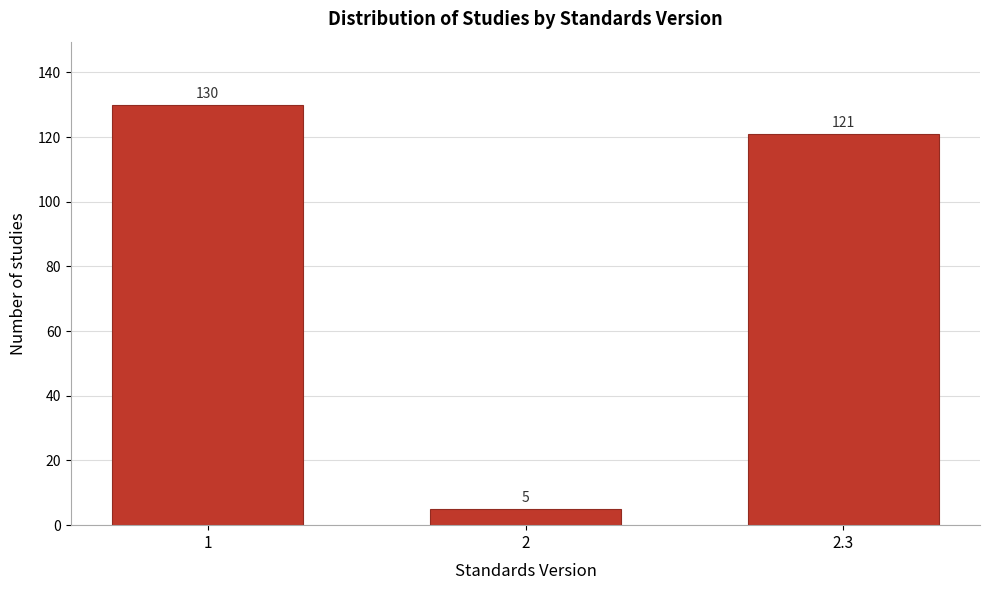

Reading right to left, extract all data points from this chart.

121	5	130